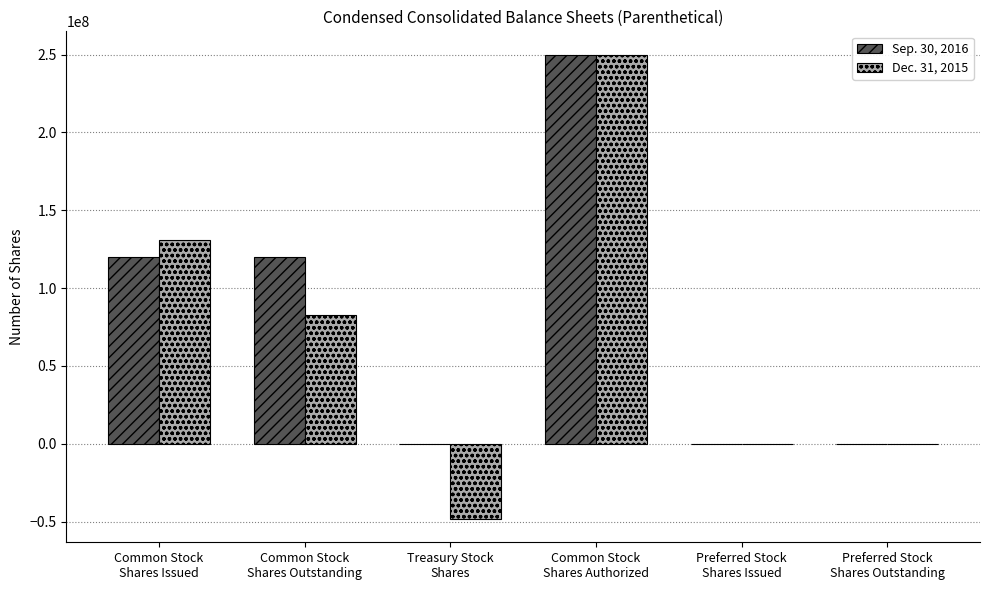

Count the number of categories in the chart.

6